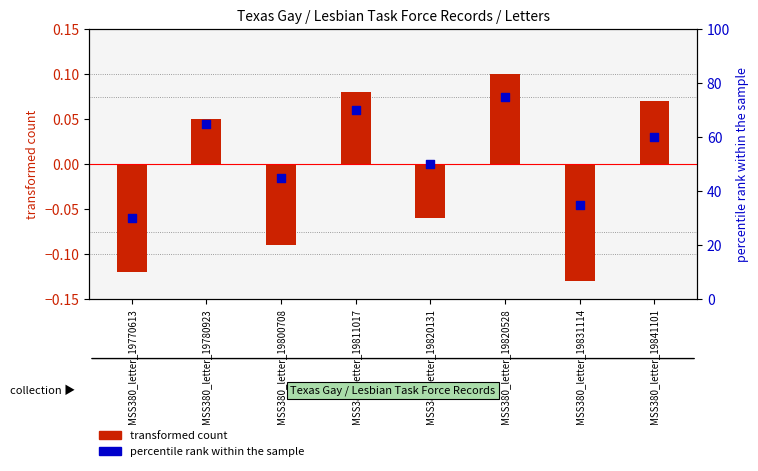

Which series reaches the minimum Y coordinate?

transformed count